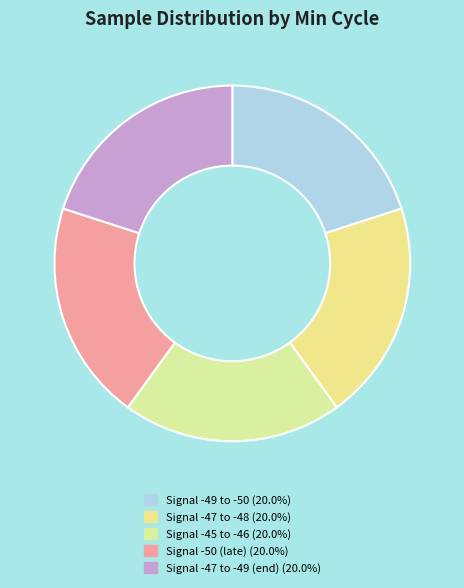

Which slice is the smallest?

20